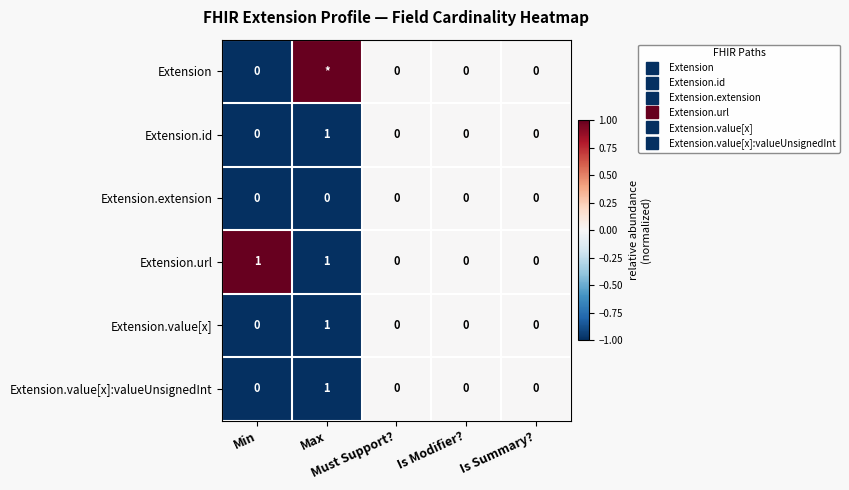

What is the greatest value displayed?

1.0